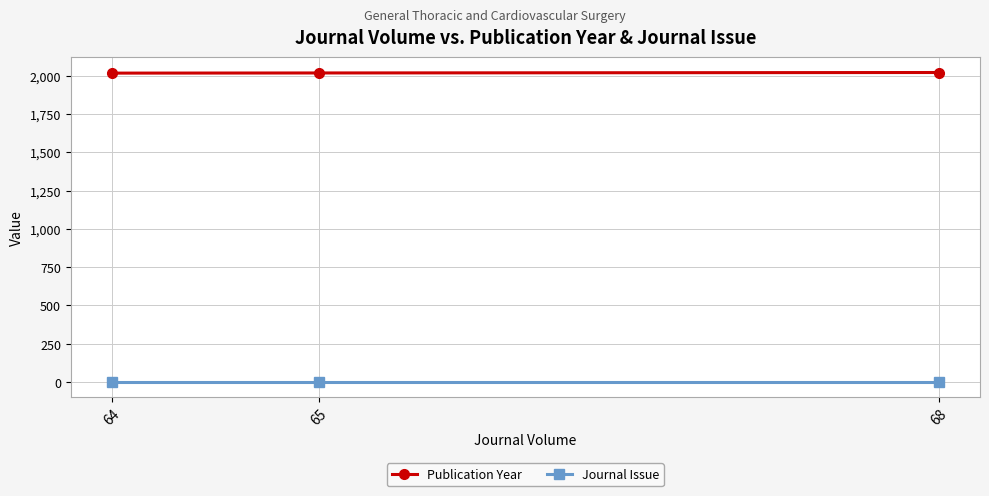

What is the minimum value for Publication Year?

2016